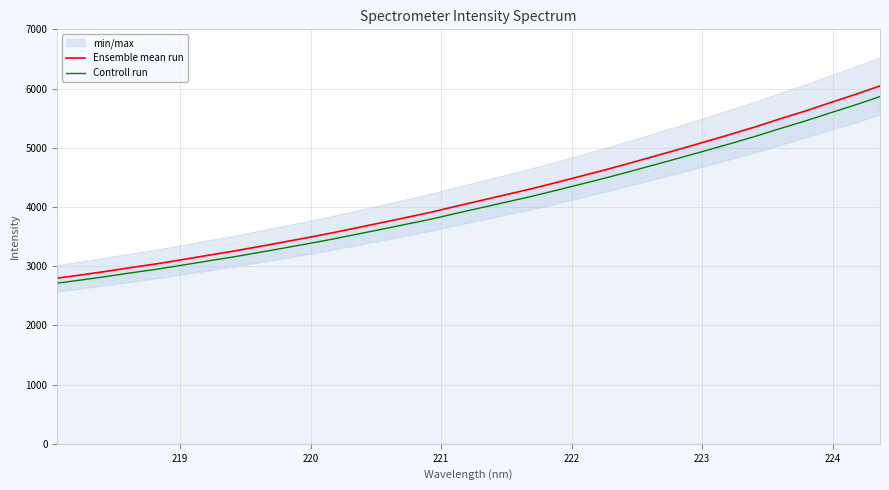

How many values in the Ensemble mean run series are below 4111?

17